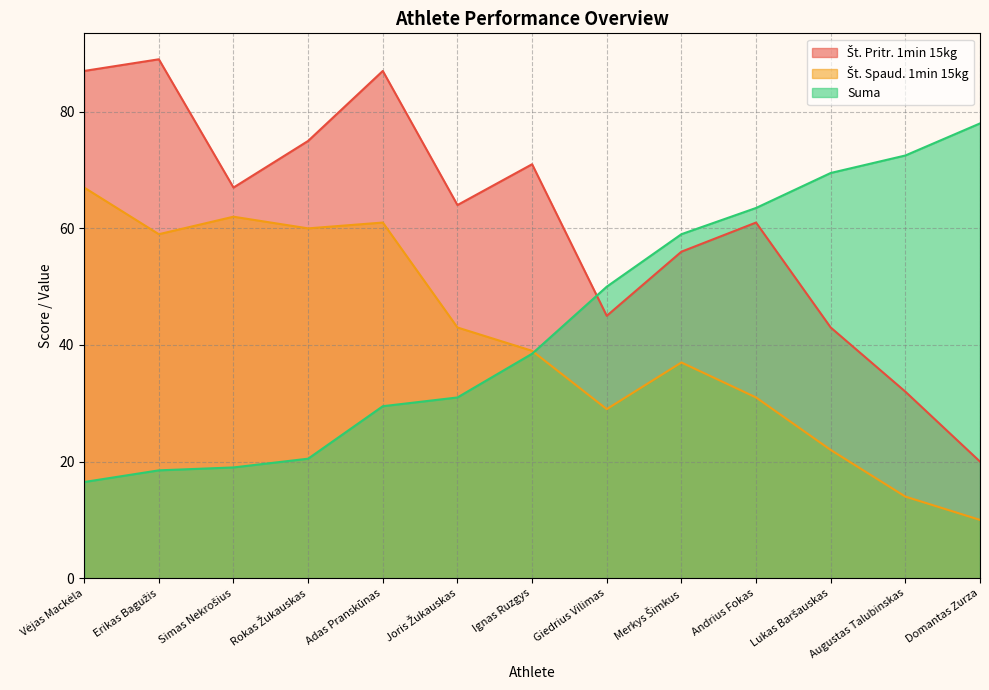

What is the average value of the Št. Spaud. 1min 15kg series?

41.1